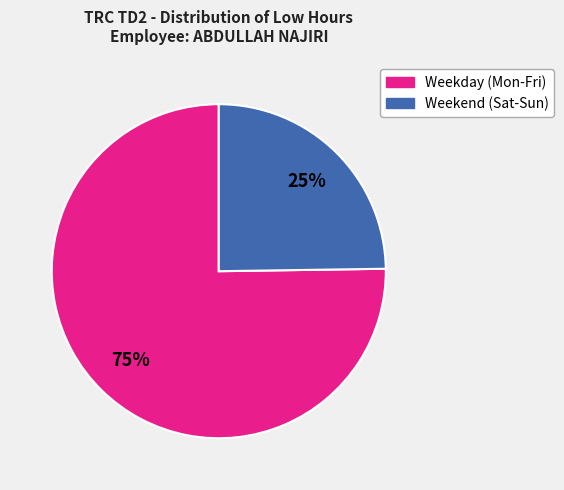

To the nearest percent, what is the average slice percentage?

50%